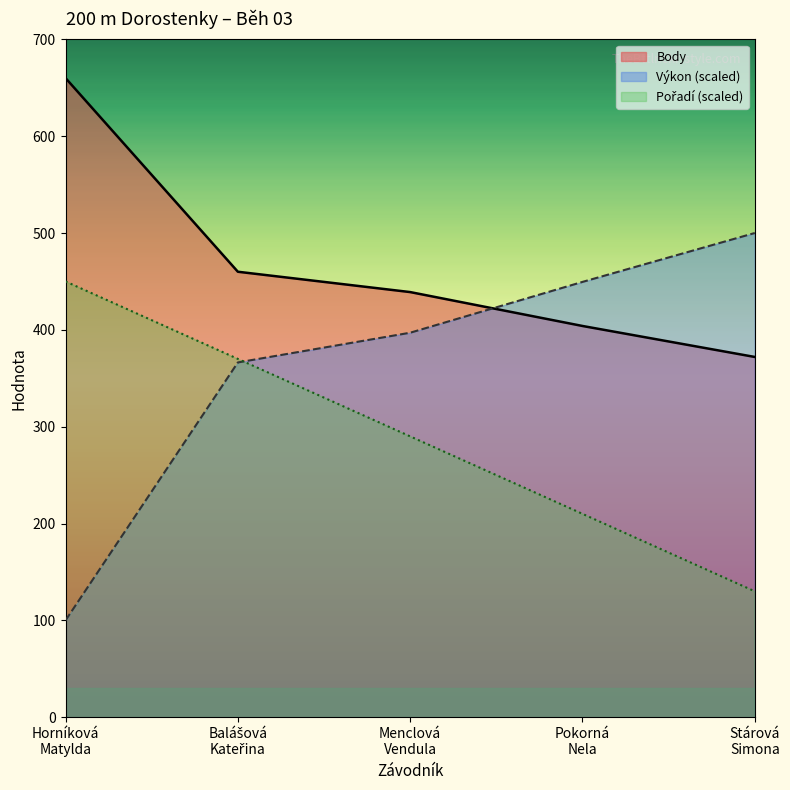

True or false: Body and Pořadí cross at least once.

False